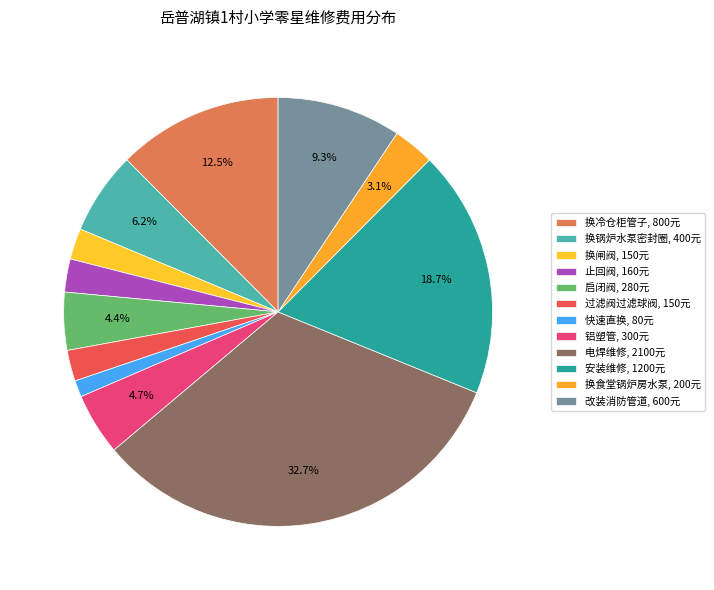

Count the number of slices in the pie.

12